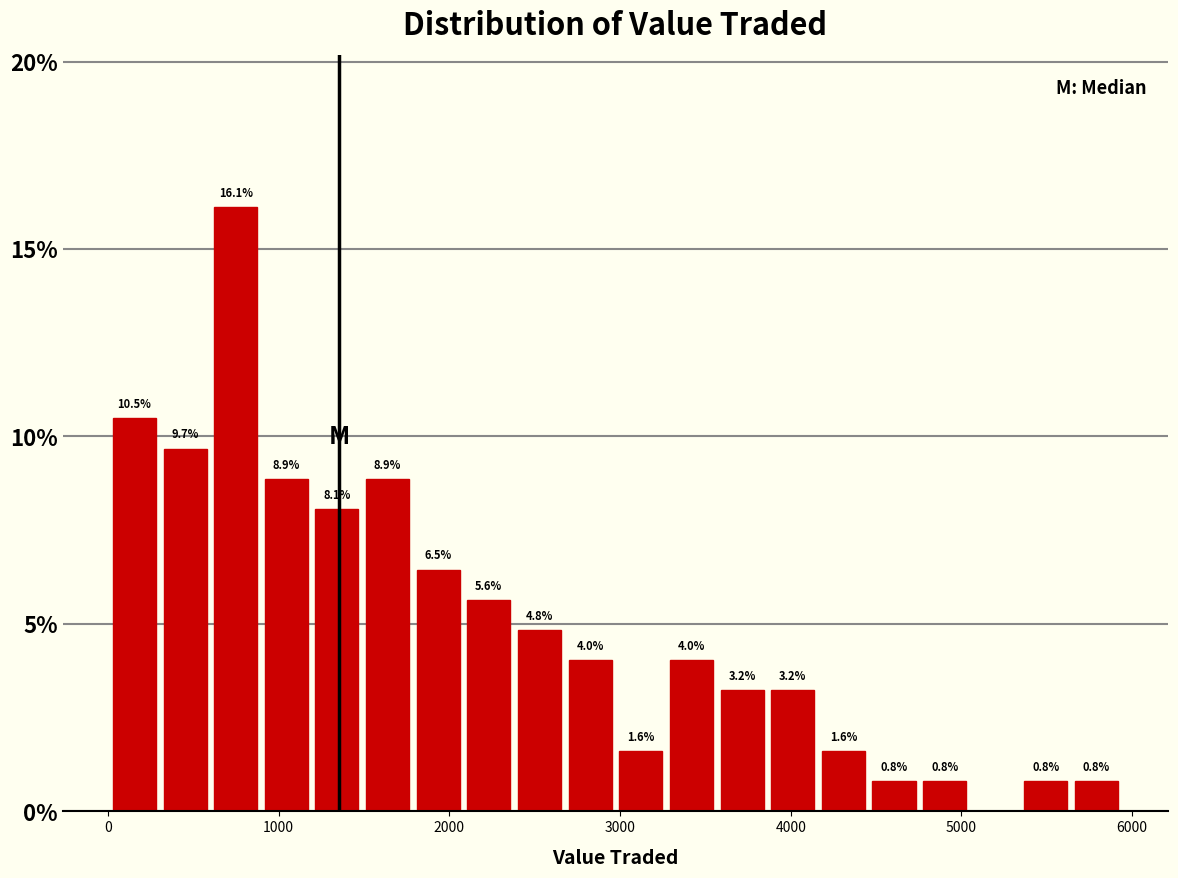

Read against the x-axis, roughly where is the centre of the tallest bar?

700